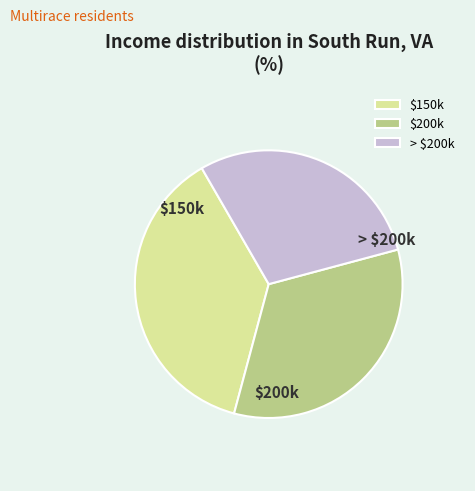

Does $150k account for over 50% of the chart?

No